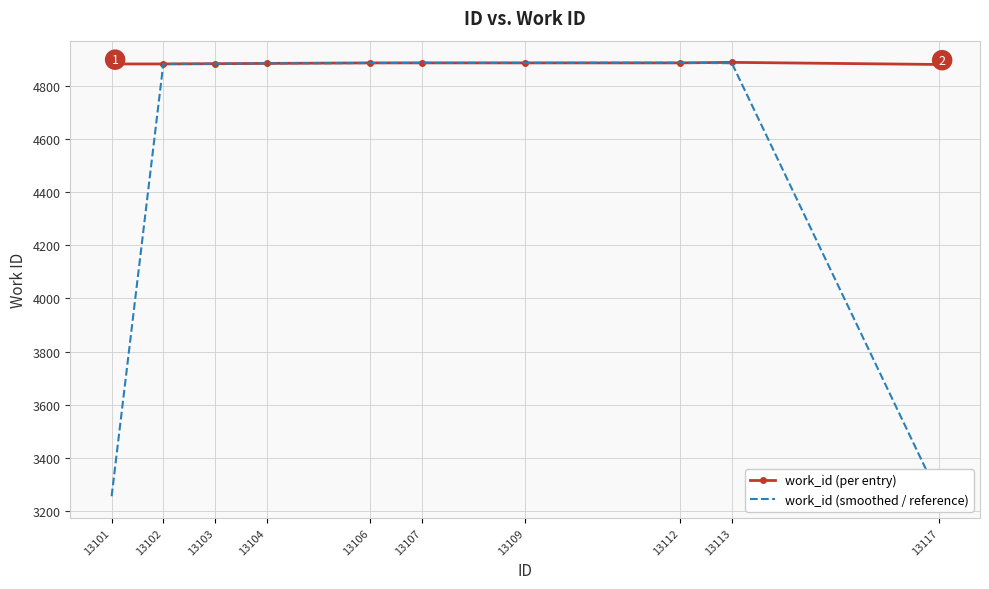

What is the minimum value for work_id (per entry)?

4881.0